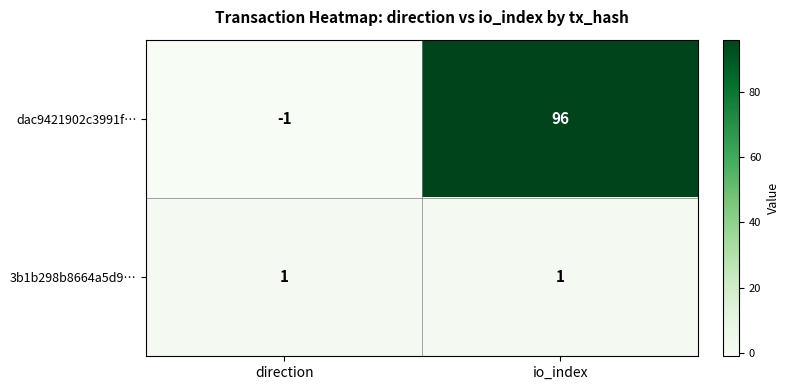

What is the sum of the dac9421902c3991f… values at io_index and direction?

95